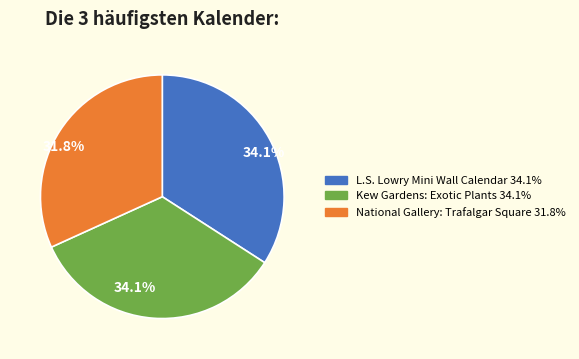

Does any single category account for the majority?

No